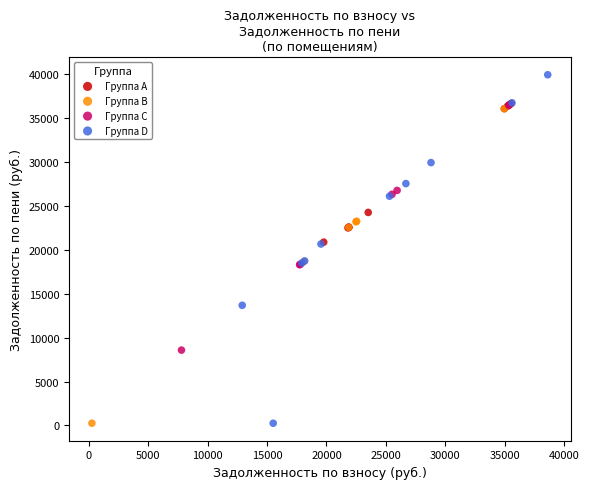

Which series contains the highest Y value?

Группа D